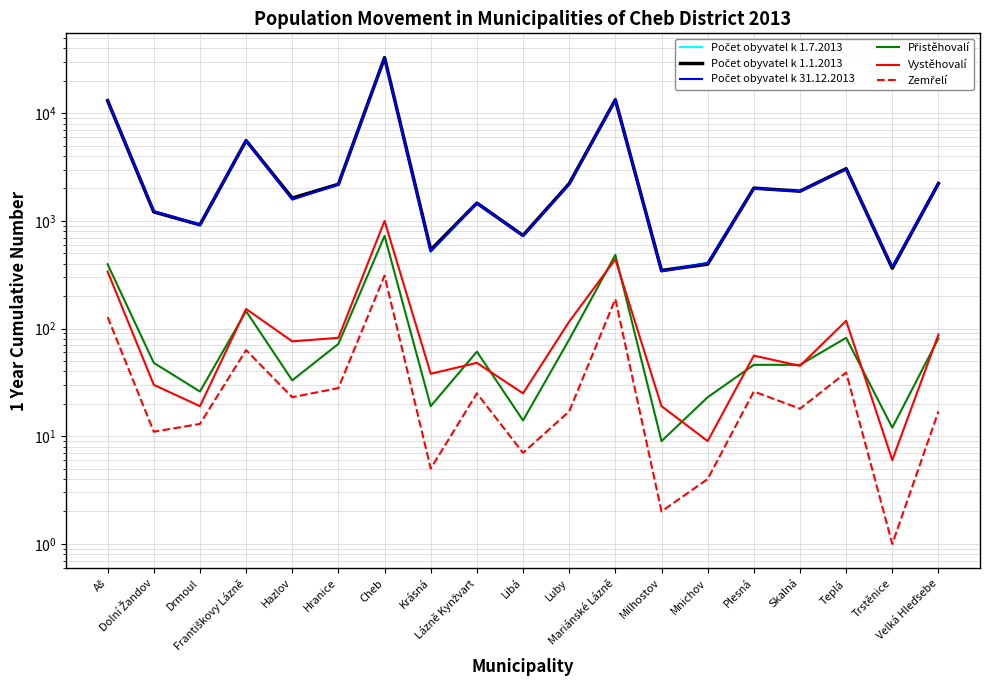

What are all the series names shown in the legend?

Počet obyvatel k 1.7.2013, Počet obyvatel k 1.1.2013, Počet obyvatel k 31.12.2013, Přistěhovalí, Vystěhovalí, Zemřelí